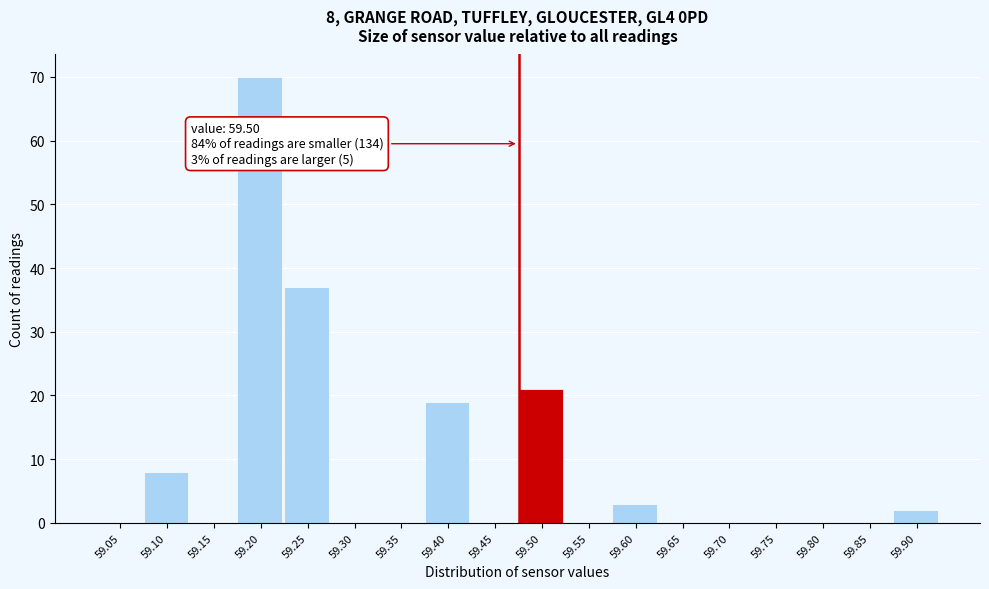

Reading right to left, what are all the values shown in this chart?

59.90=2	59.85=0	59.80=0	59.75=0	59.70=0	59.65=0	59.60=3	59.55=0	59.50=21	59.45=0	59.40=19	59.35=0	59.30=0	59.25=37	59.20=70	59.15=0	59.10=8	59.05=0